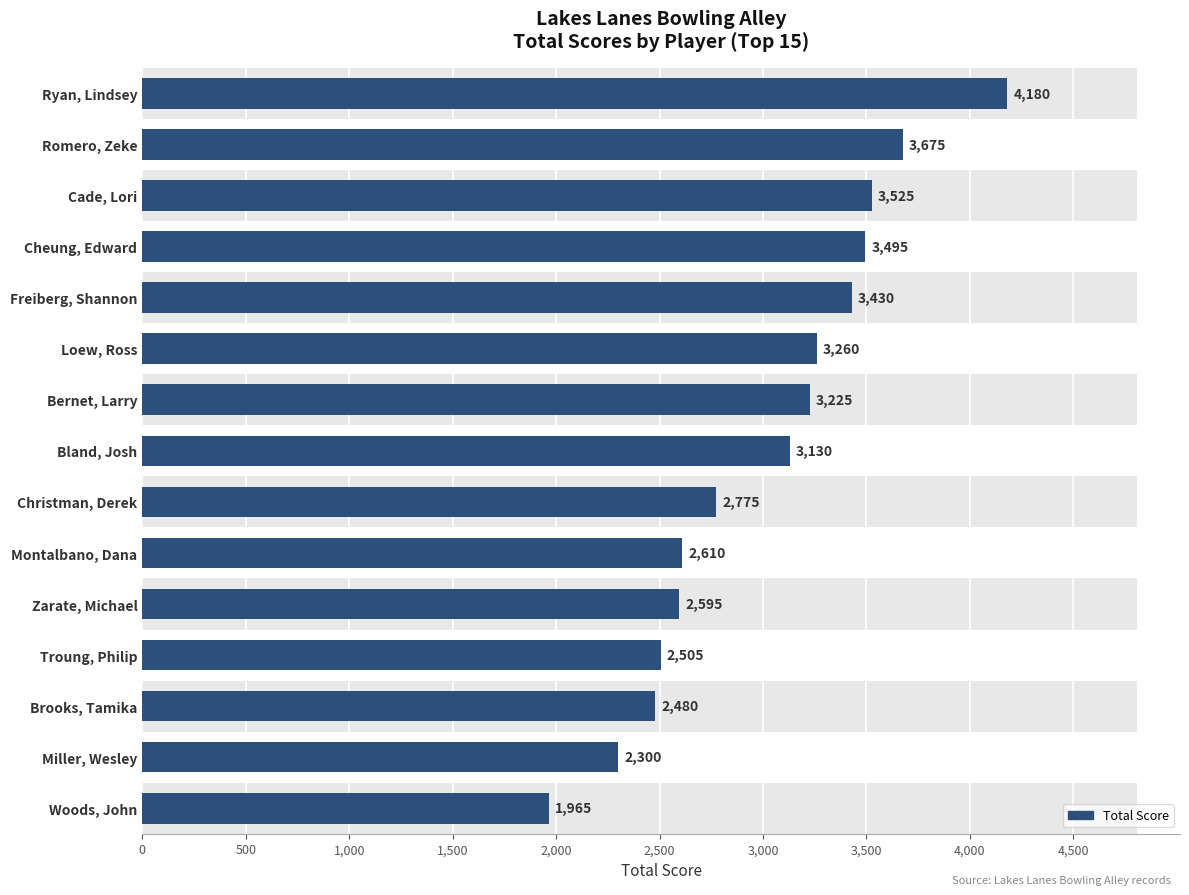

The chart shows a value of 962 at Loew, Ross. True or false?

False